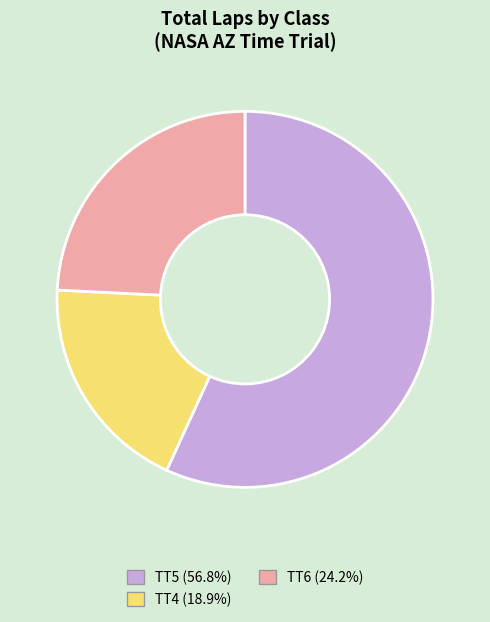

Does TT4 (18.9%) represent more than half of the total?

No